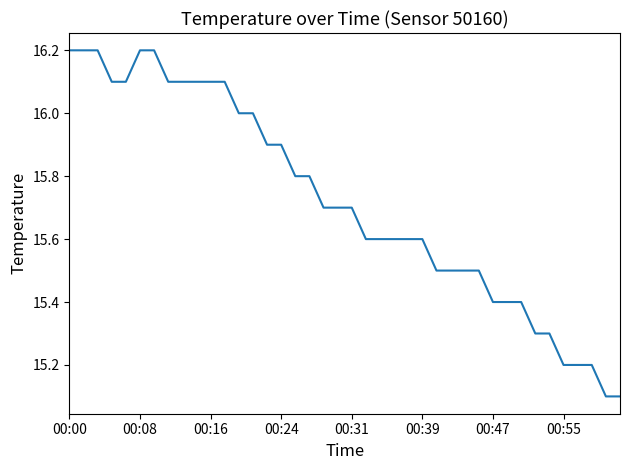

What is the difference between the maximum and minimum values?

1.1